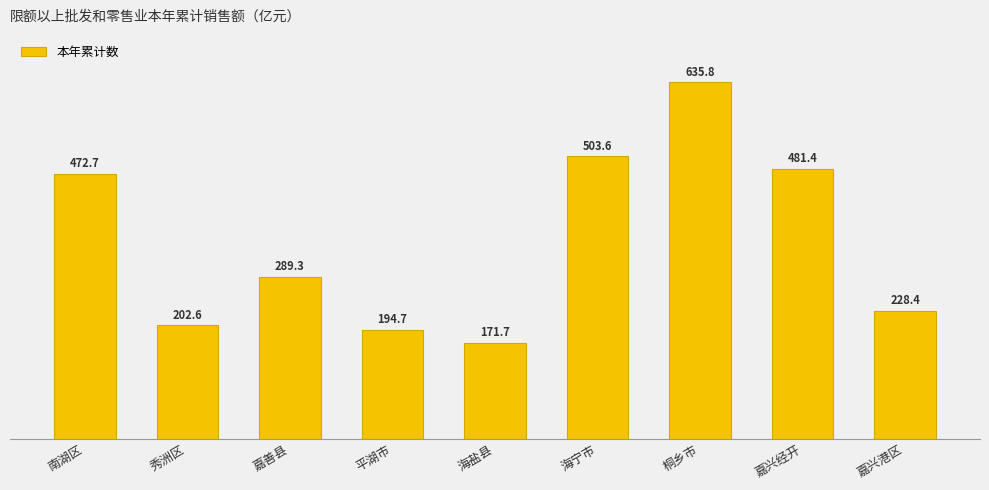

Between 南湖区 and 海宁市, which is larger?

海宁市